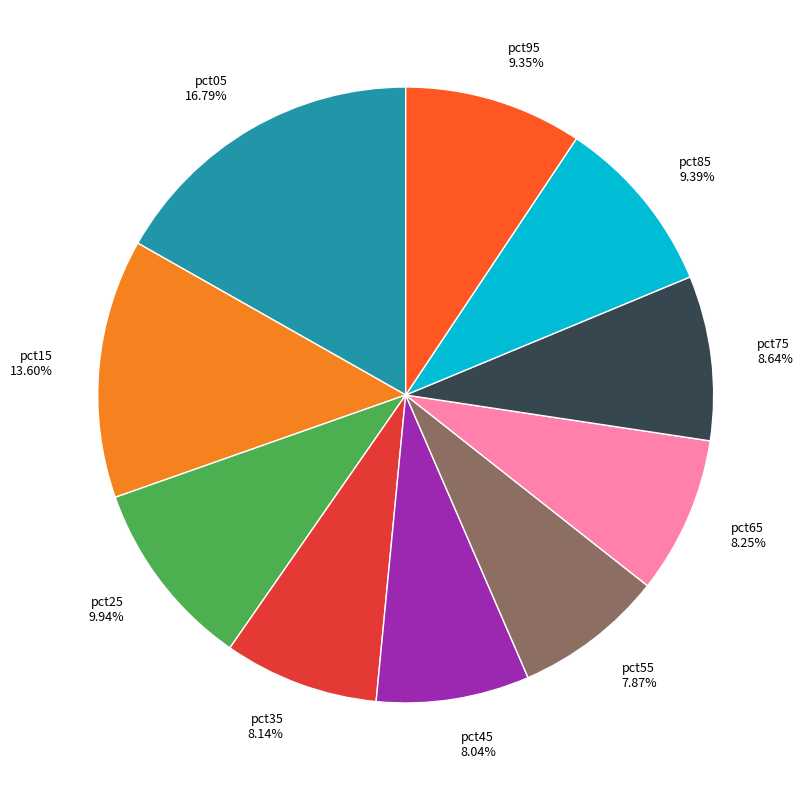

Which category has the biggest portion of the pie?

pct05